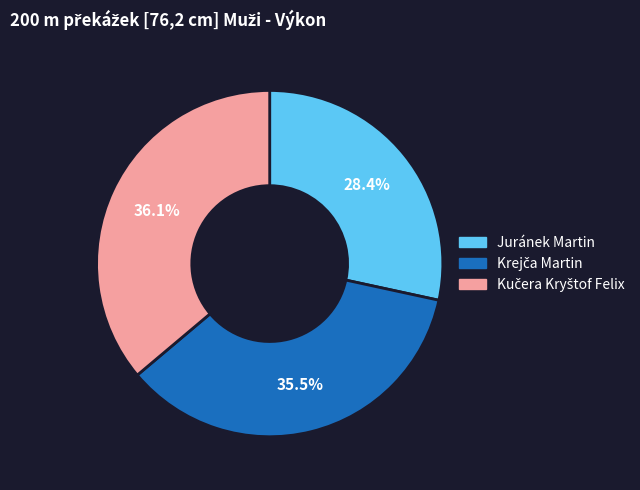

Is there any slice that represents more than half of the pie?

No